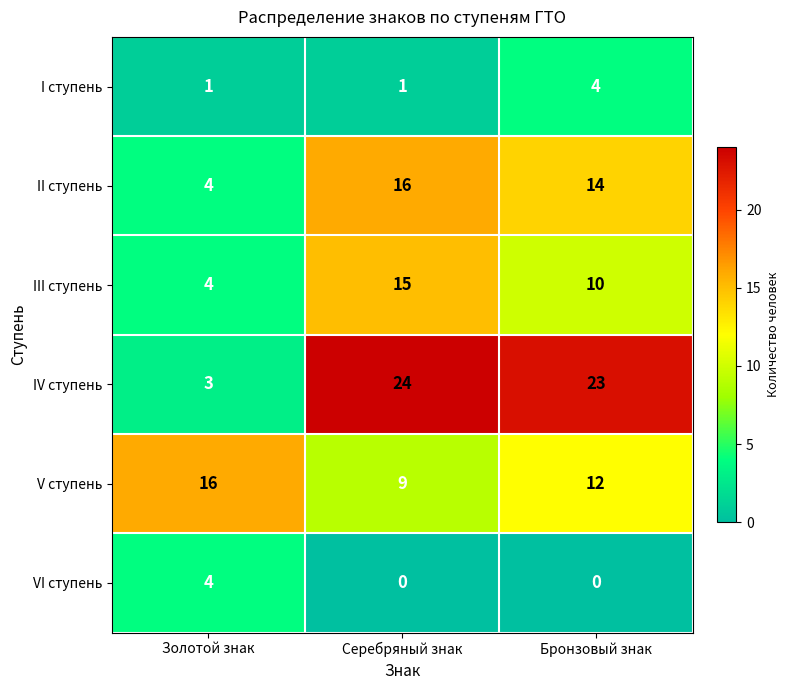

How many distinct data groups are displayed?

6